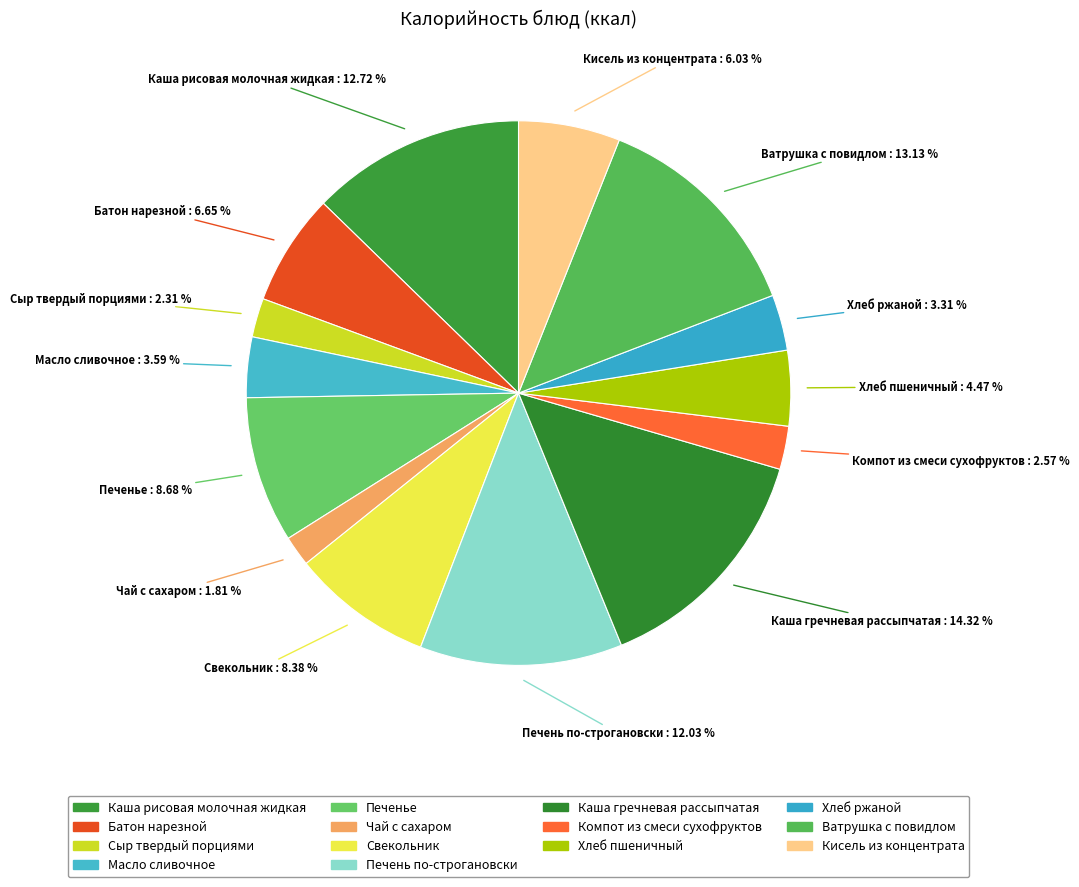

How many slices are in this pie chart?

14